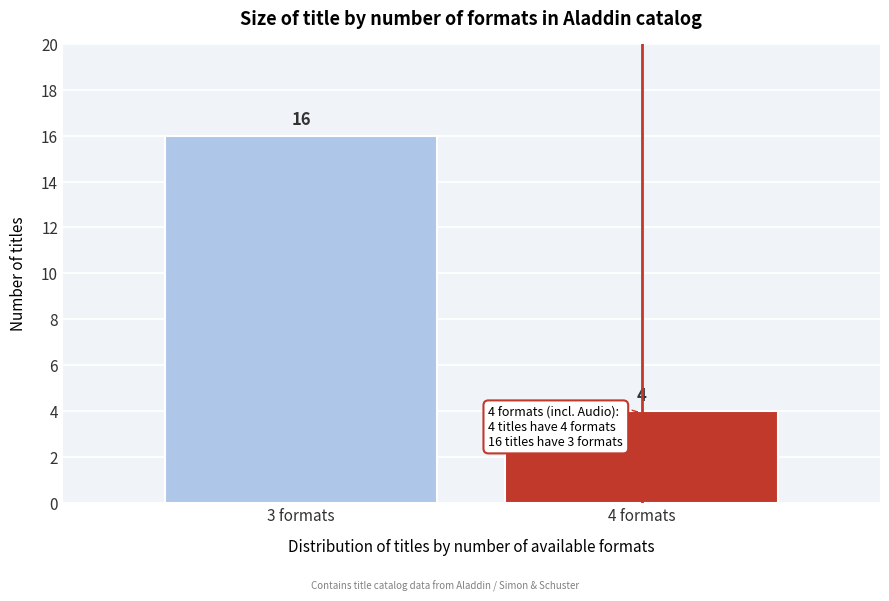

Reading left to right, transcribe all the data shown in this chart.

16	4